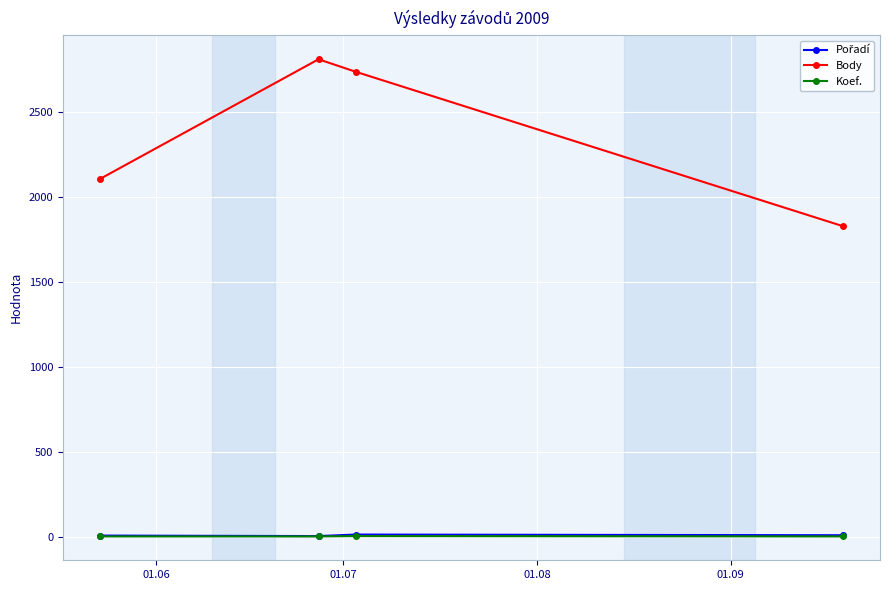

At how many categories does at least one series exceed 847?

4